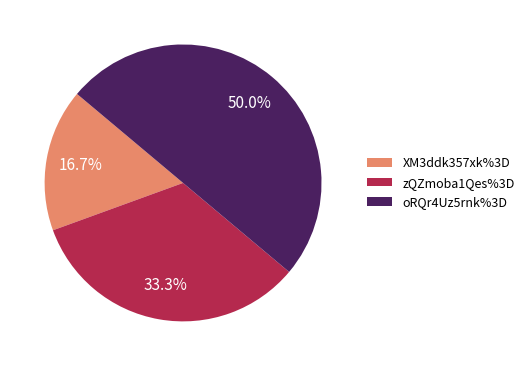

Is zQZmoba1Qes%3D the majority of the pie?

No